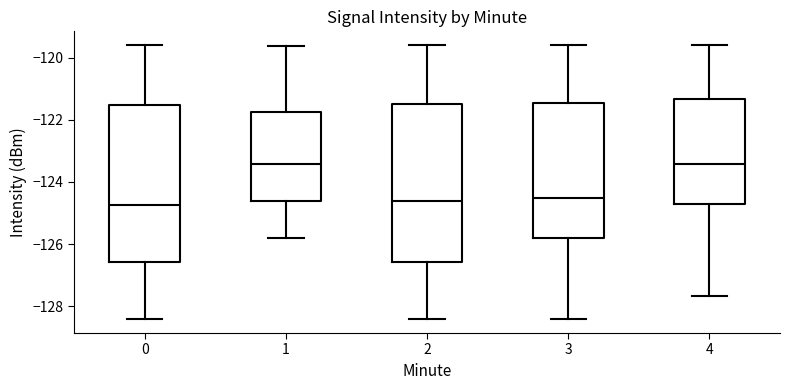

Reading left to right, transcribe this box plot: for each box, give where its median line is, the range the box spans, and where its two whiskers end, as read against the y-axis. The values are not printed on the chart, so give them approximately, as read against the axis.

0: median -124.8, box -126.6 to -121.6, whiskers -128.4 to -119.6
1: median -123.4, box -124.6 to -121.8, whiskers -125.8 to -119.6
2: median -124.6, box -126.6 to -121.4, whiskers -128.4 to -119.6
3: median -124.6, box -125.8 to -121.4, whiskers -128.4 to -119.6
4: median -123.4, box -124.6 to -121.4, whiskers -127.6 to -119.6